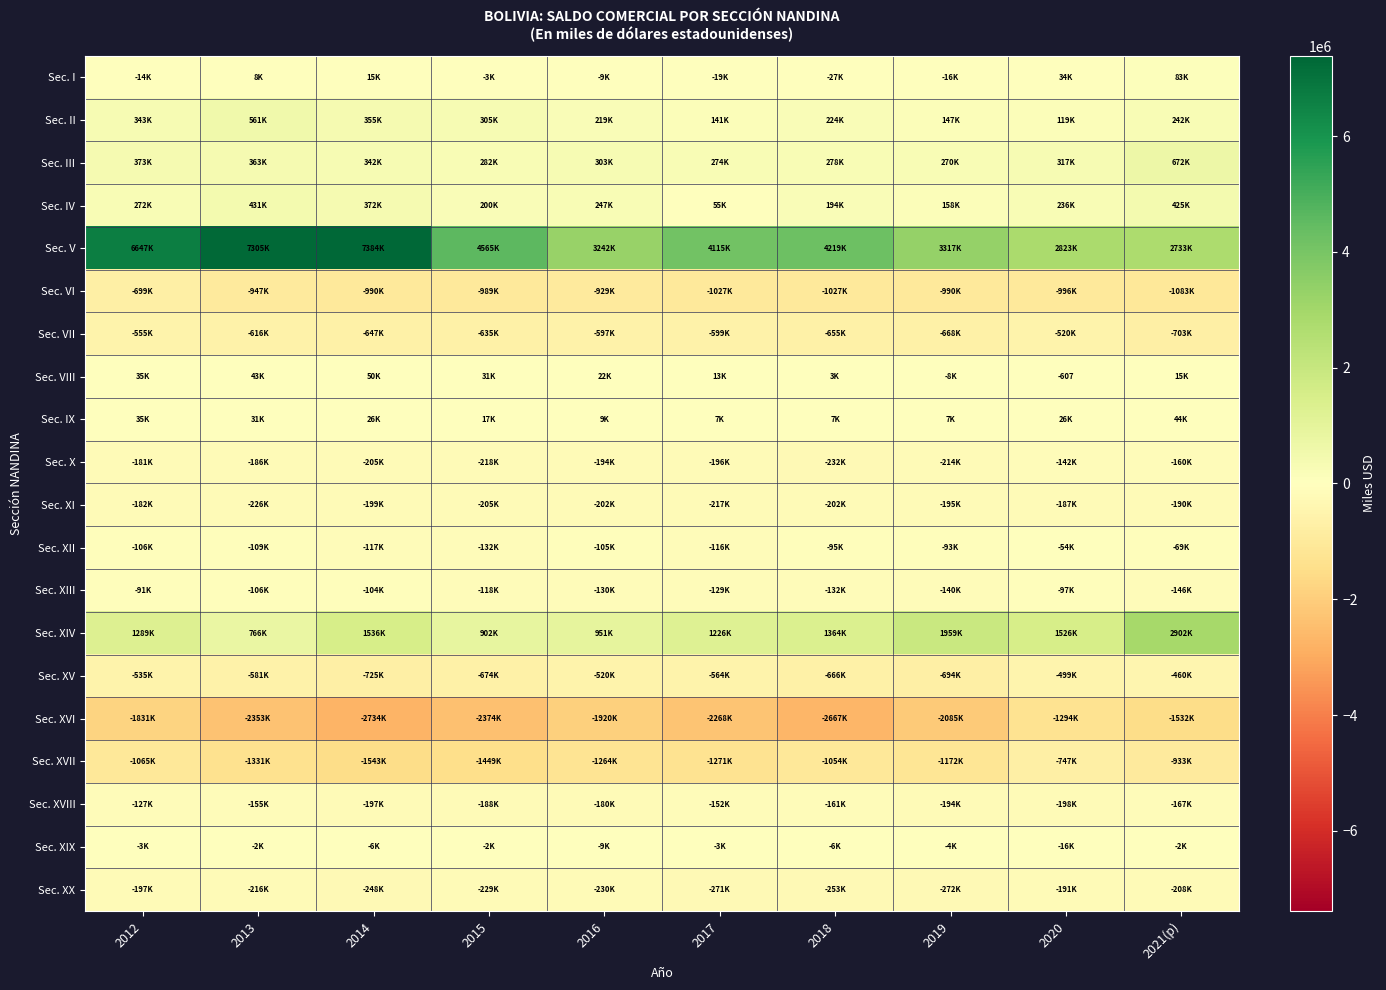

What is the difference between the maximum and minimum values in the Sec. XII series?

77836.3